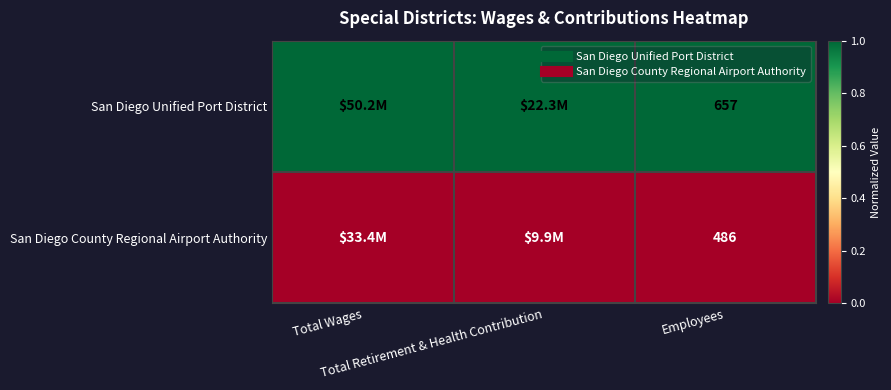

Rank the categories by San Diego Unified Port District value from highest to lowest.

Total Wages, Total Retirement & Health Contribution, Employees